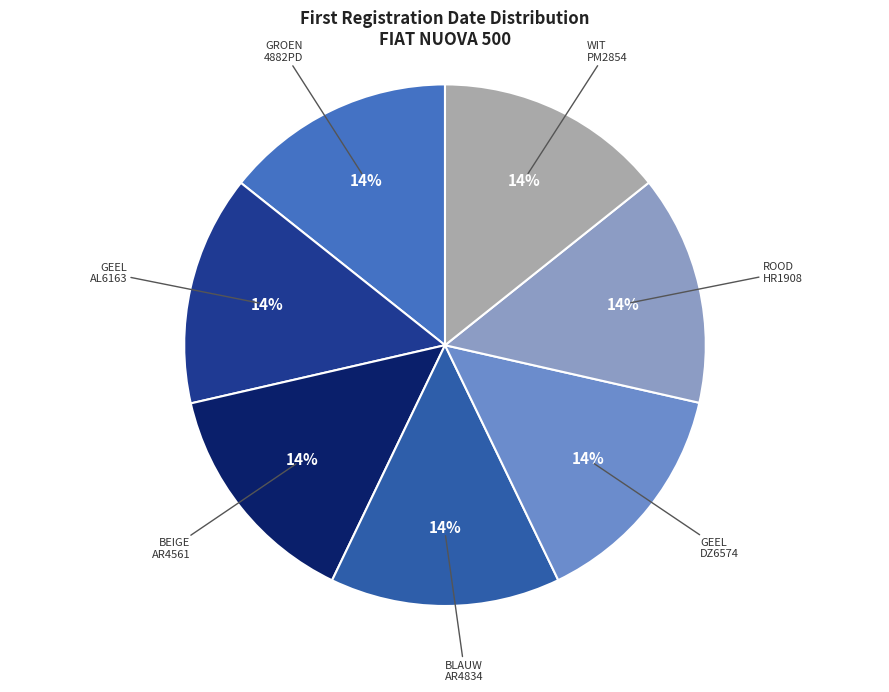

How many segments does this pie chart have?

7